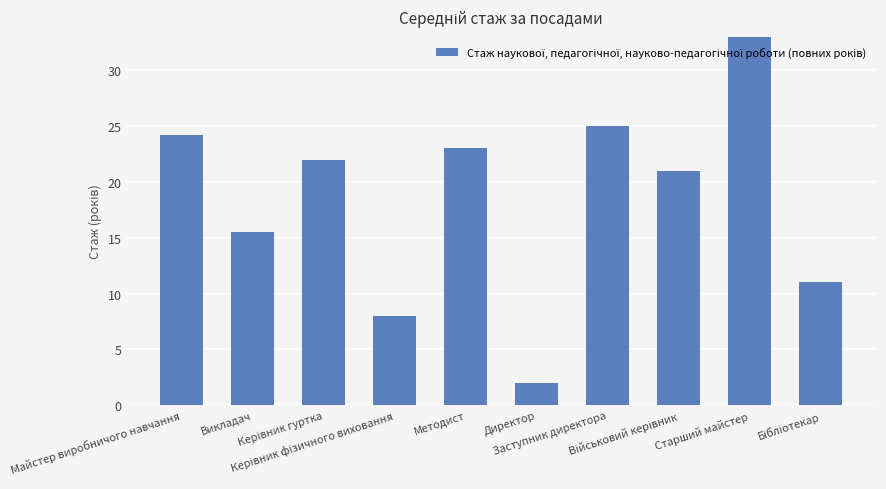

What is the average value?

18.7